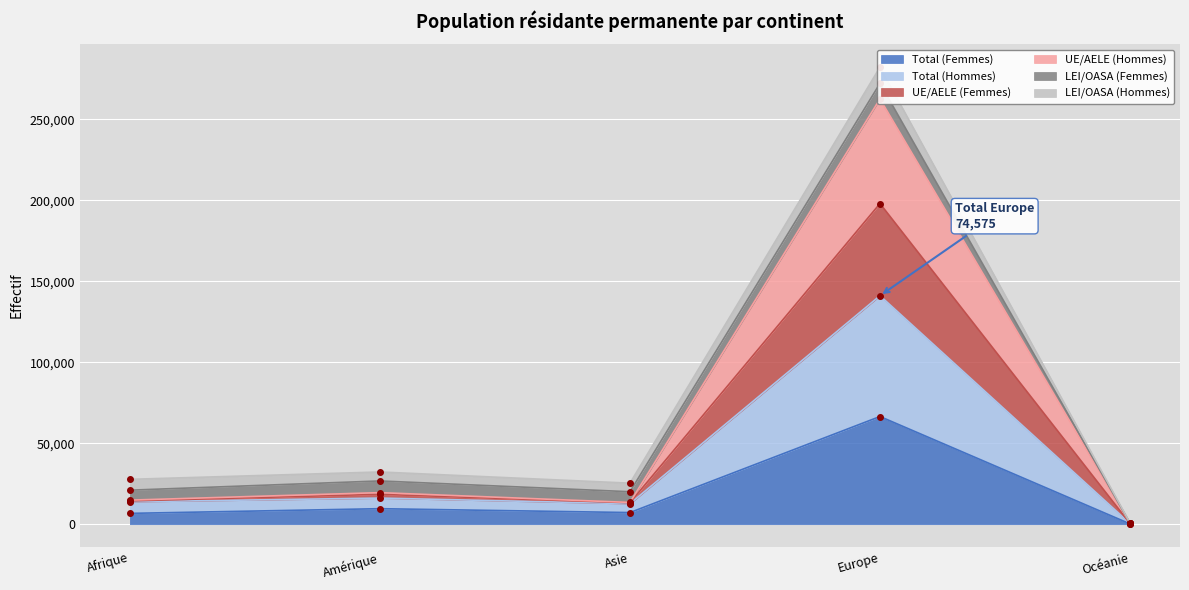

Is it true that Total (Hommes) equals 37053 at Afrique?

False